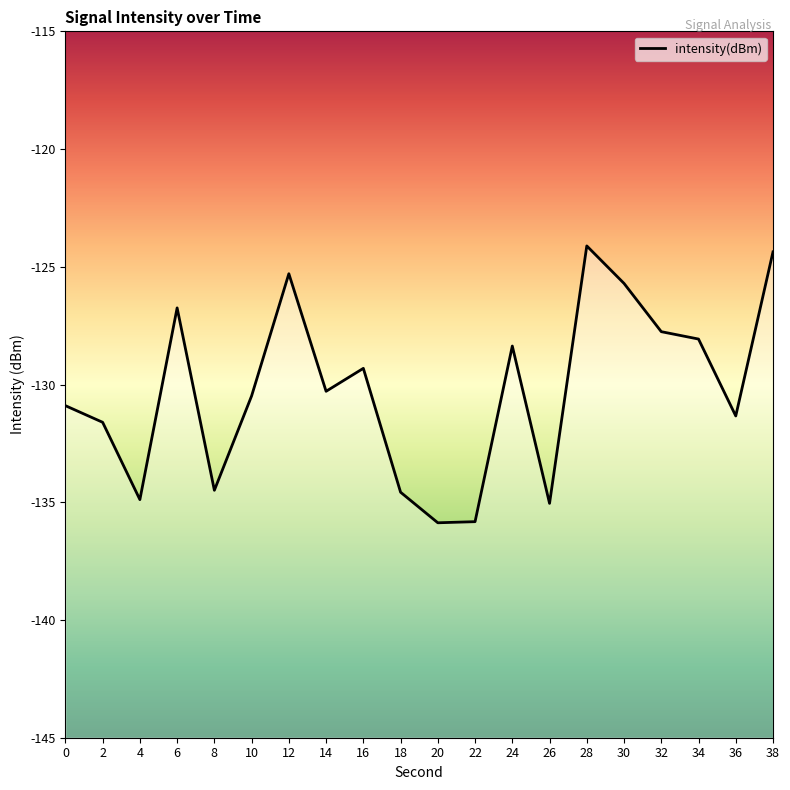

Read the value at 2.

-131.6